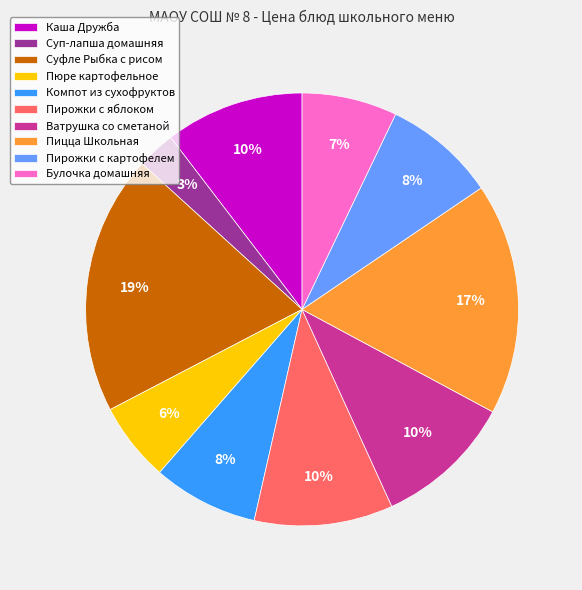

Does Пицца Школьная represent more than half of the total?

No